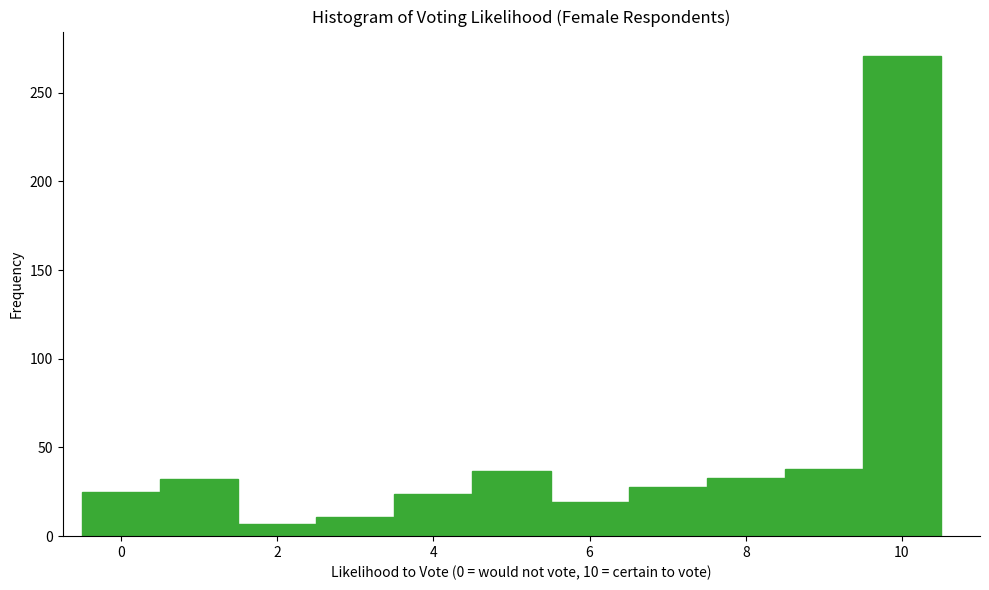

Which range on the x-axis has the tallest bar?

9.5 to 10.5